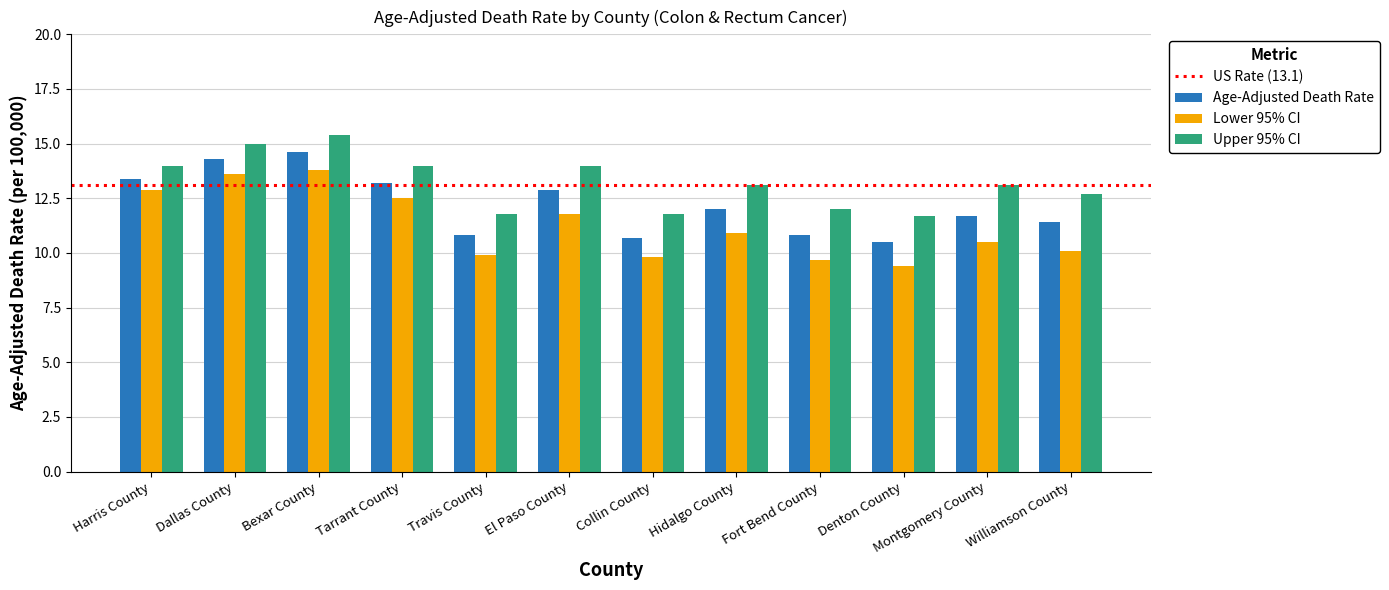

Rank the series by their average value, from highest to lowest.

Upper 95% CI, Age-Adjusted Death Rate, Lower 95% CI